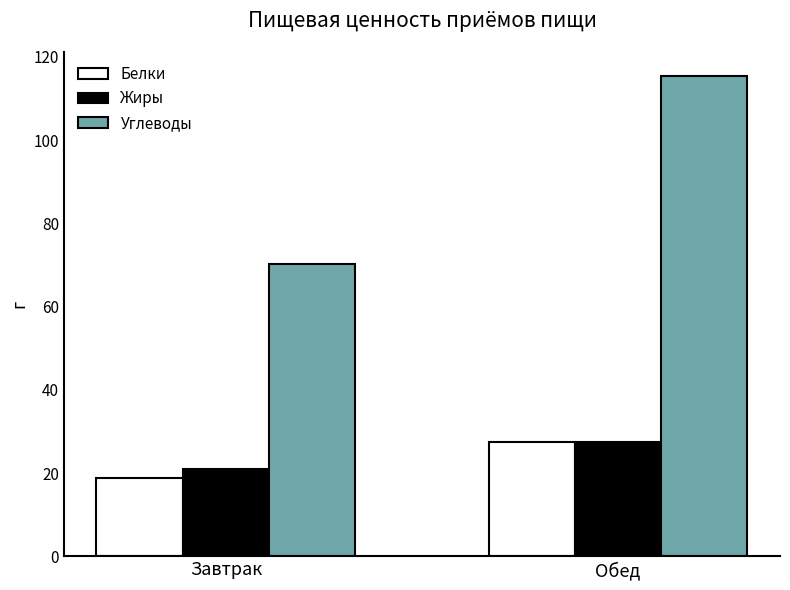

What is the value of the Жиры bar at the 1st from the left?

21.1